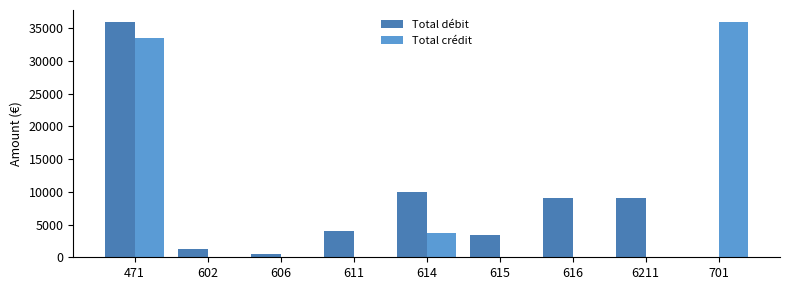

True or false: Total débit has a value of 8996.8 at 616.

True